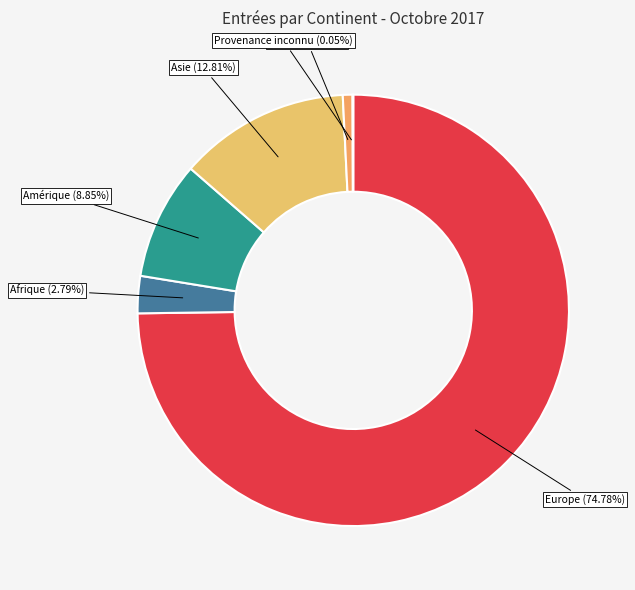

To the nearest percent, what is the average slice percentage?

17%